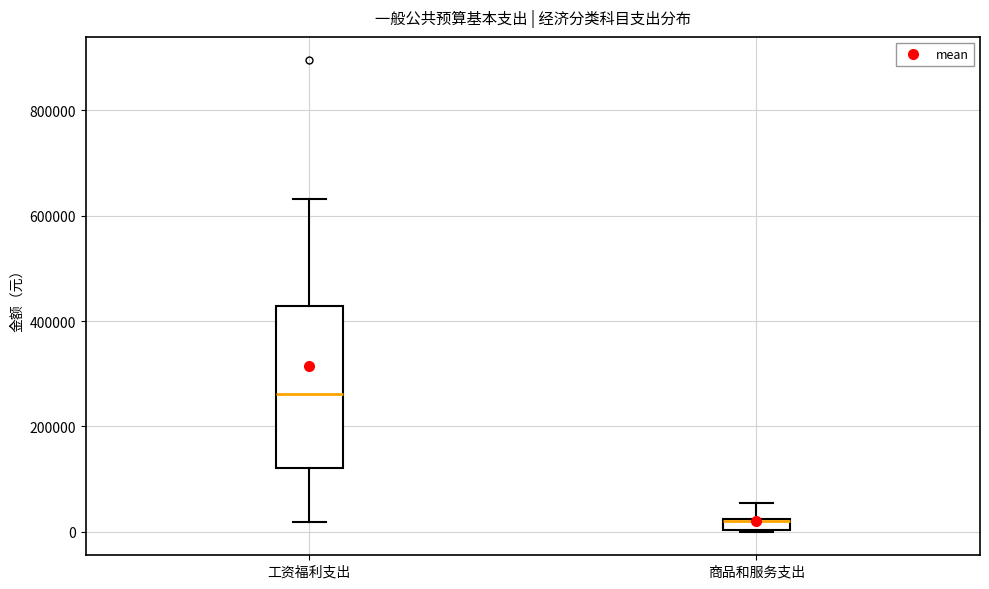

Comparing the boxes themselves (not the whiskers), which one is the tallest?

工资福利支出